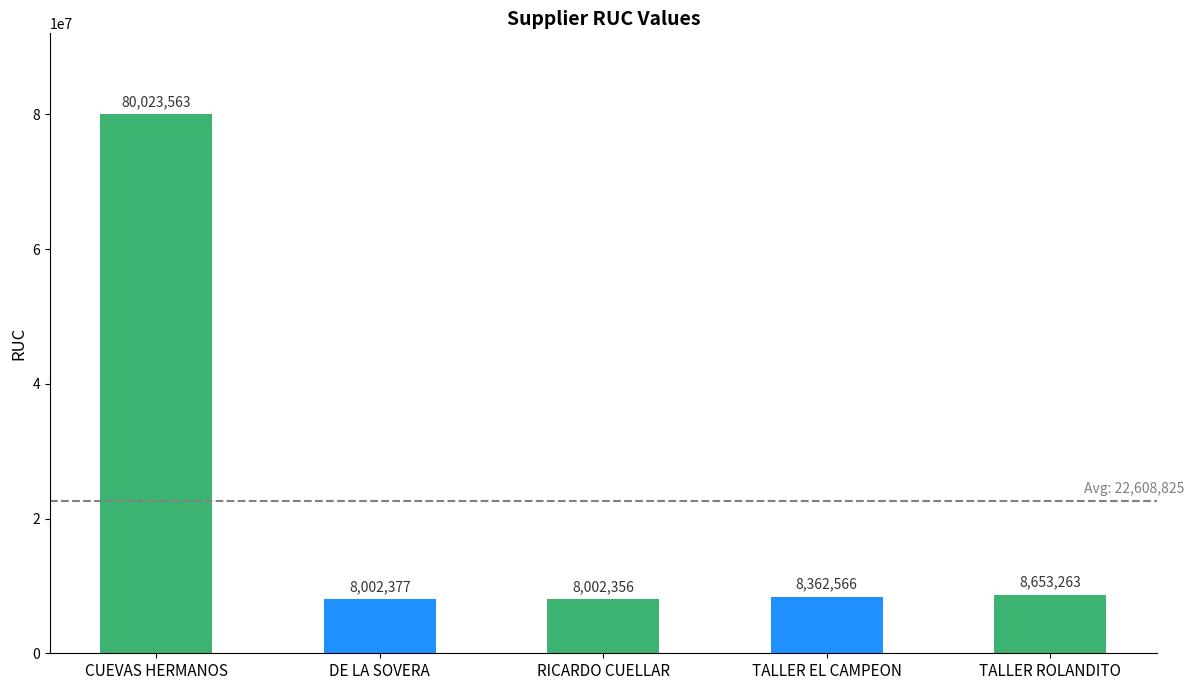

Reading right to left, what are all the values shown in this chart?

8653263	8362566	8002356	8002377	80023563